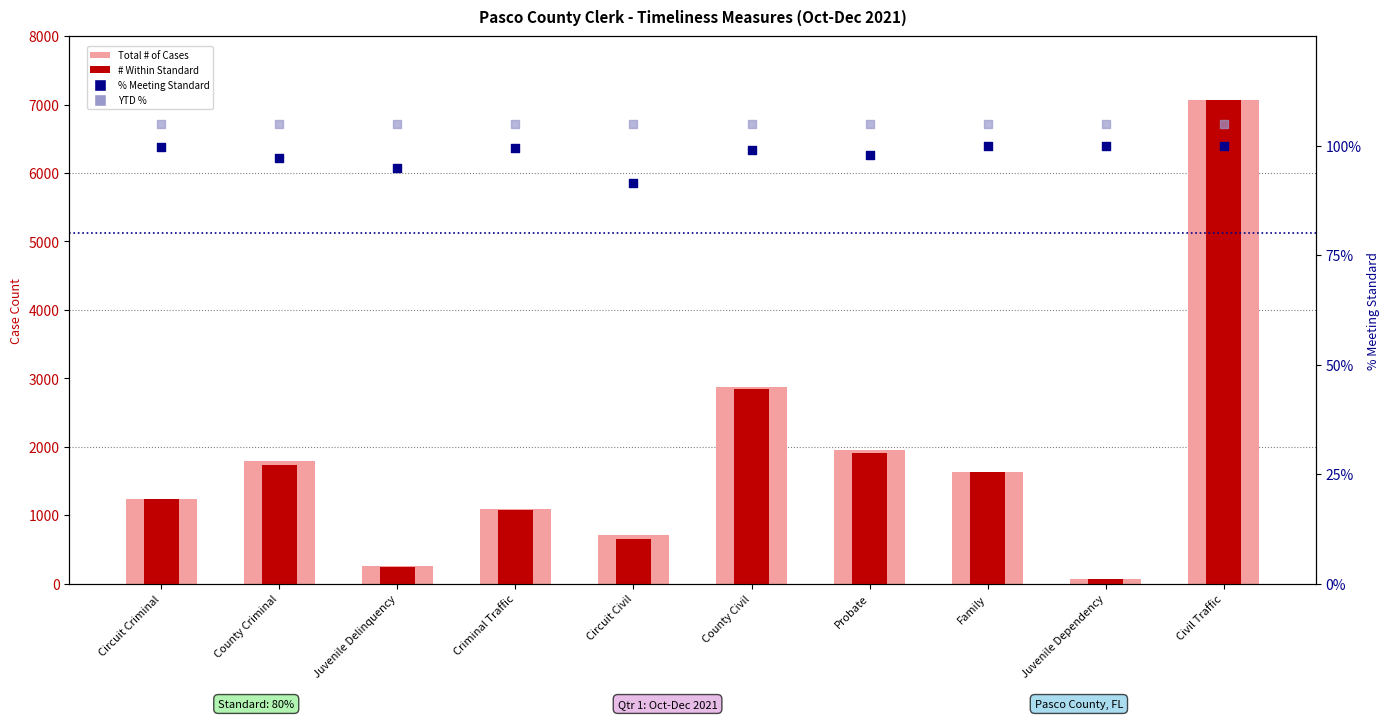

Which series has the largest total across all categories?

Total # of Cases